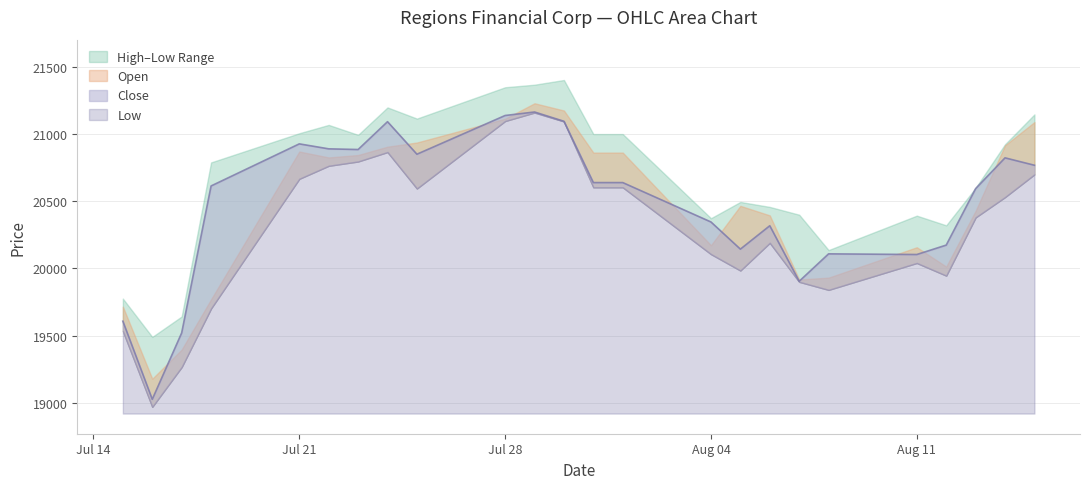

At which category does Open reach its first local valley?

16.07.2025